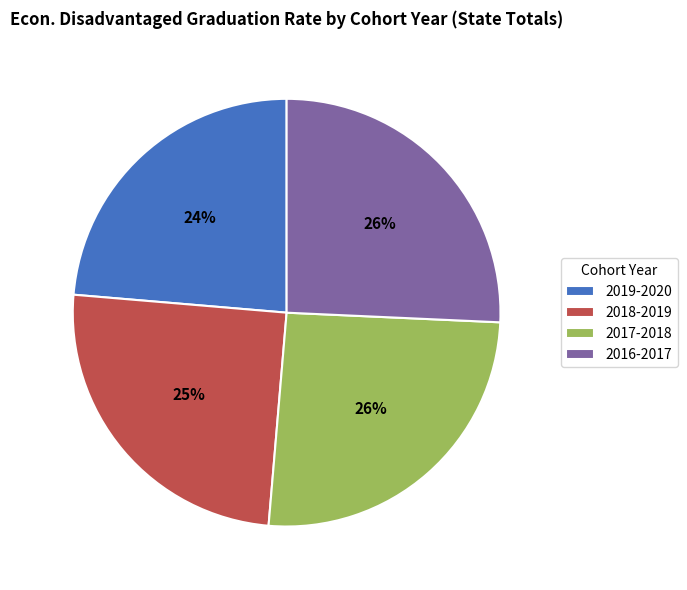

What percentage is the 2018-2019 slice, to the nearest percent?

25%